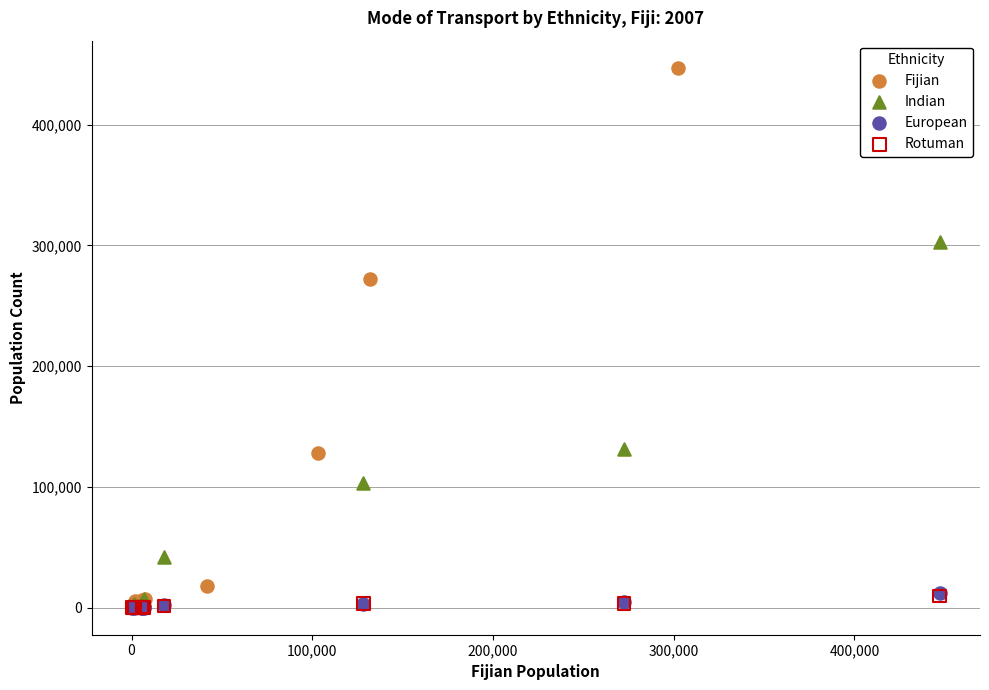

Which series reaches the maximum Y coordinate?

Fijian